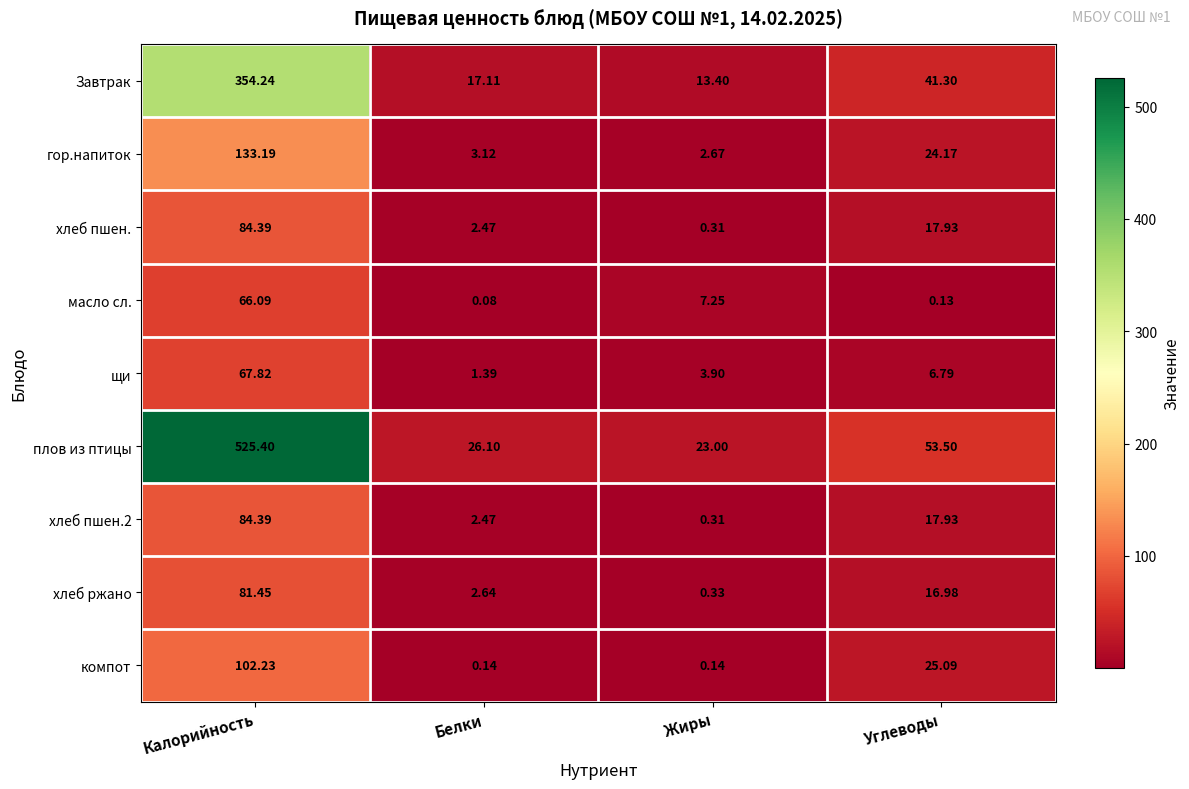

At which label is щи closest to 34?

Углеводы